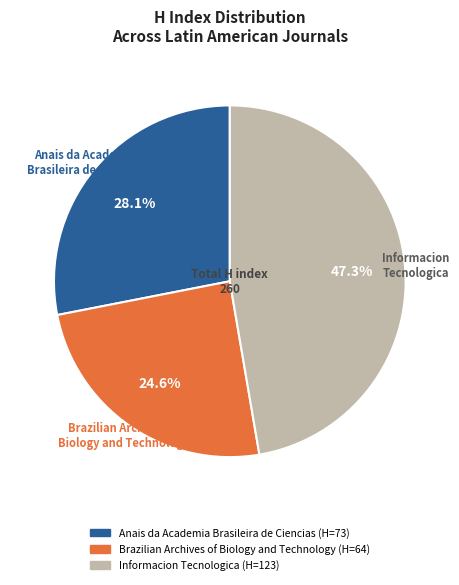

Count the number of slices in the pie.

3